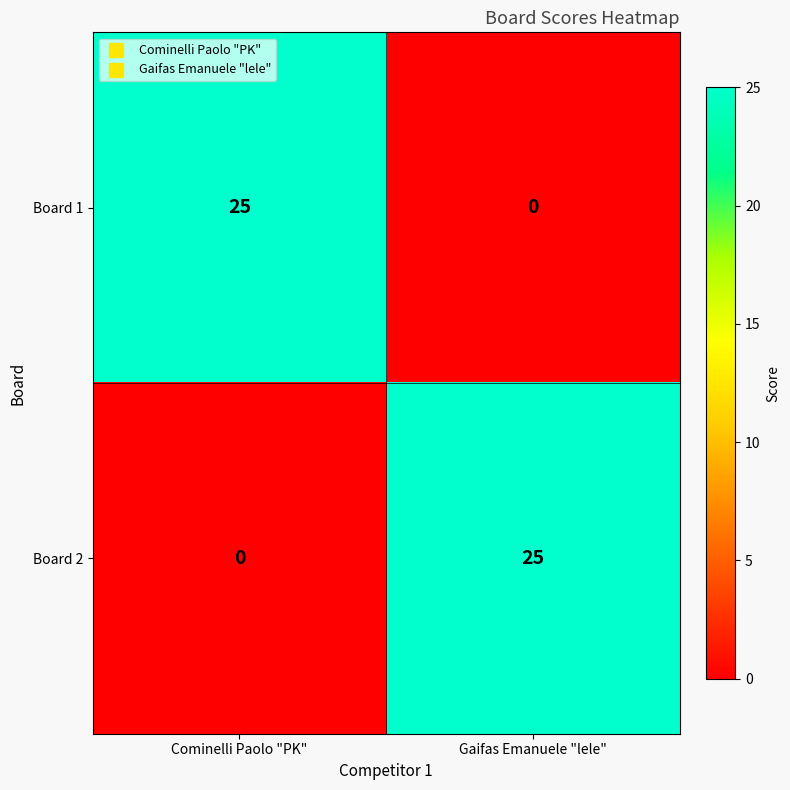

What is the total value across all series at Gaifas Emanuele "lele"?

25